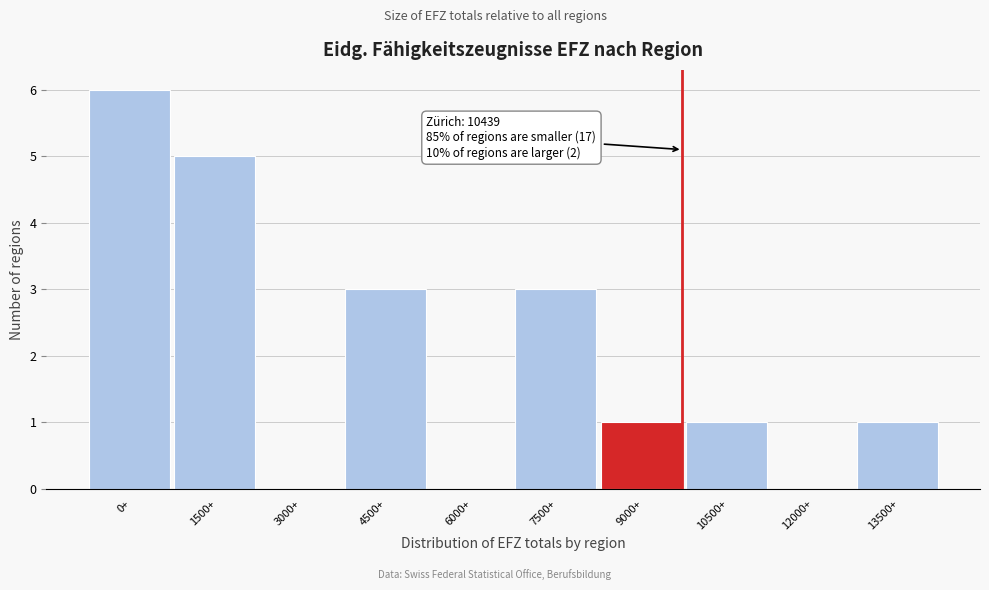

Reading right to left, list all the values displayed in this chart.

13500+=1	12000+=0	10500+=1	9000+=1	7500+=3	6000+=0	4500+=3	3000+=0	1500+=5	0+=6